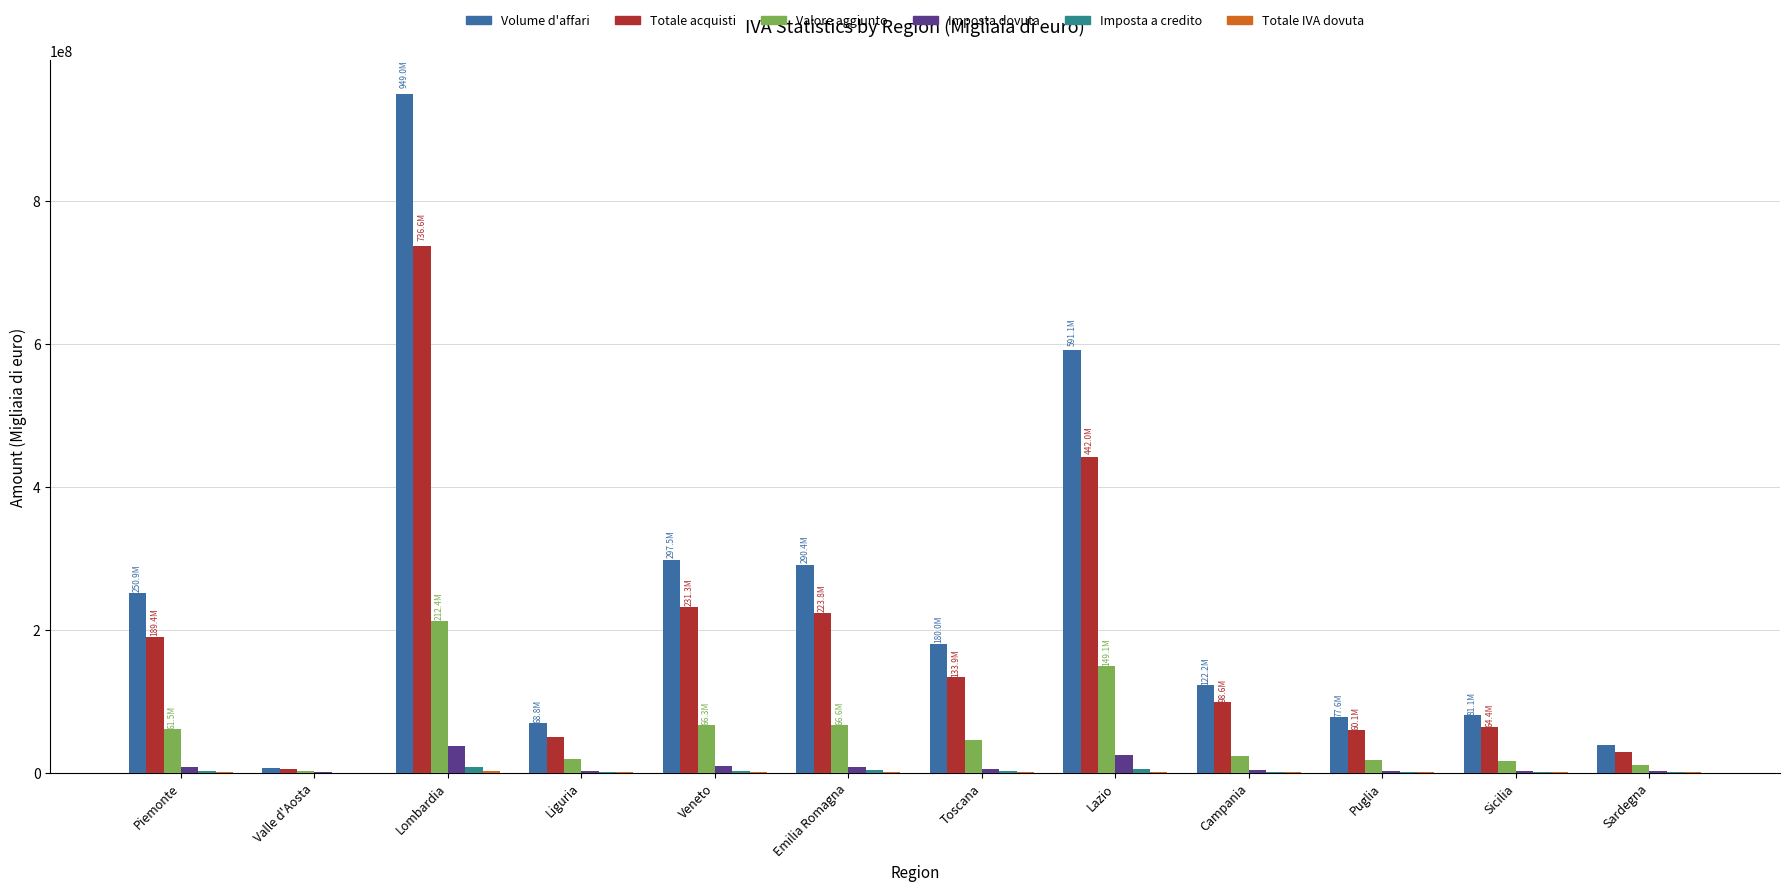

Which category has the highest value in the Totale acquisti series?

Lombardia